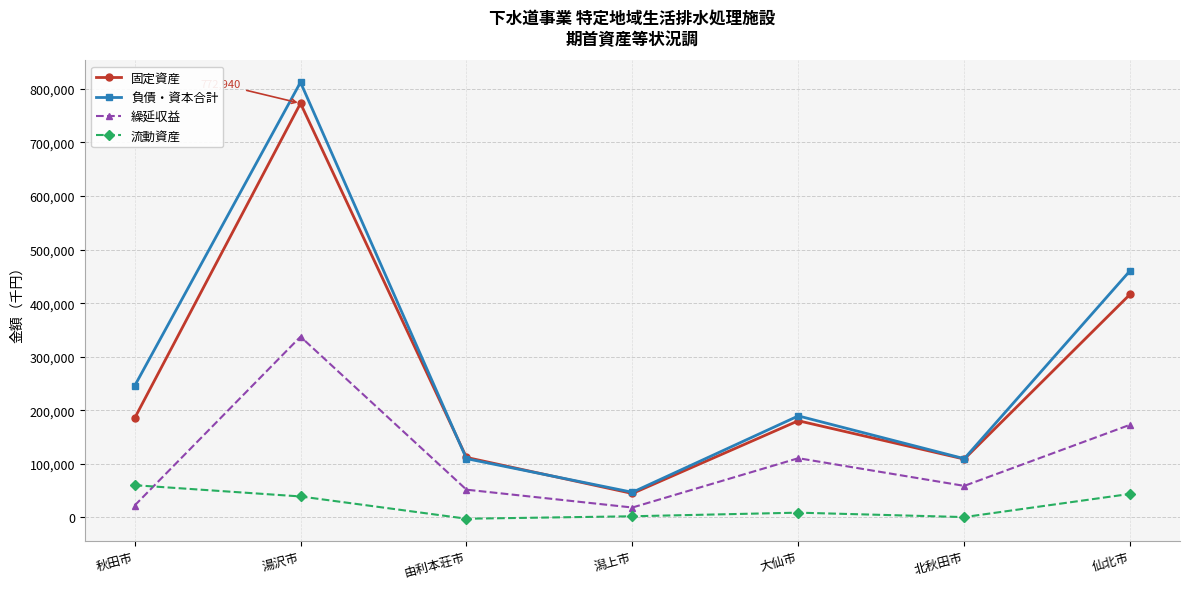

Which series has the largest total across all categories?

負債・資本合計